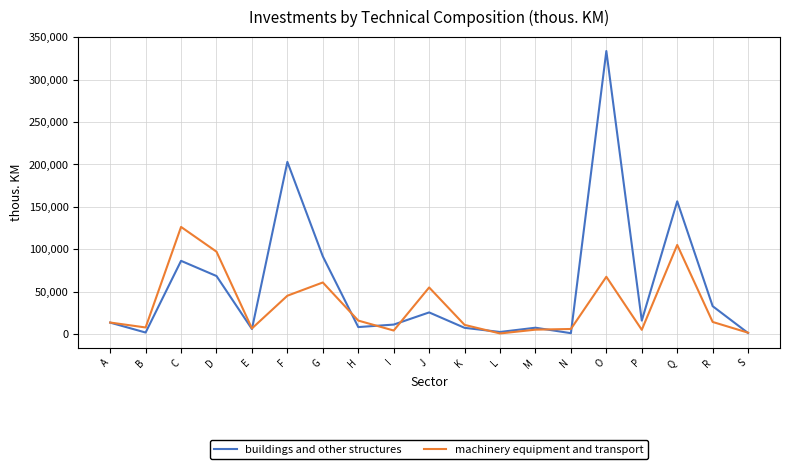

How many lines are shown in the chart?

2